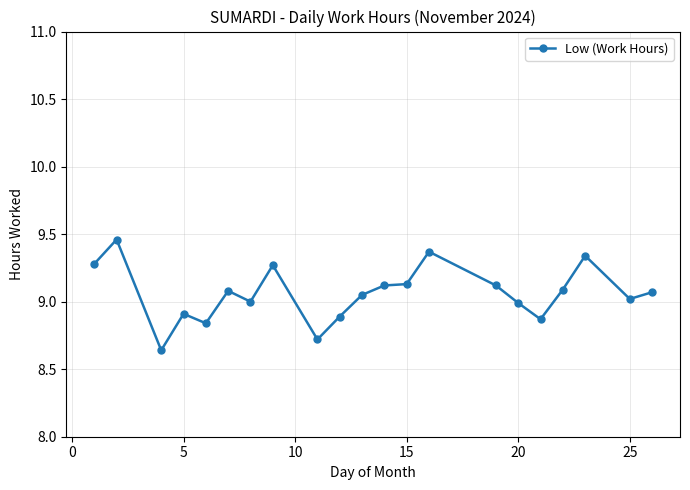

What is the sum of all values?

190.3